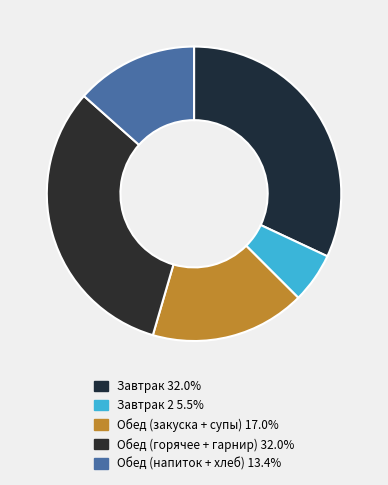

How many segments does this pie chart have?

5